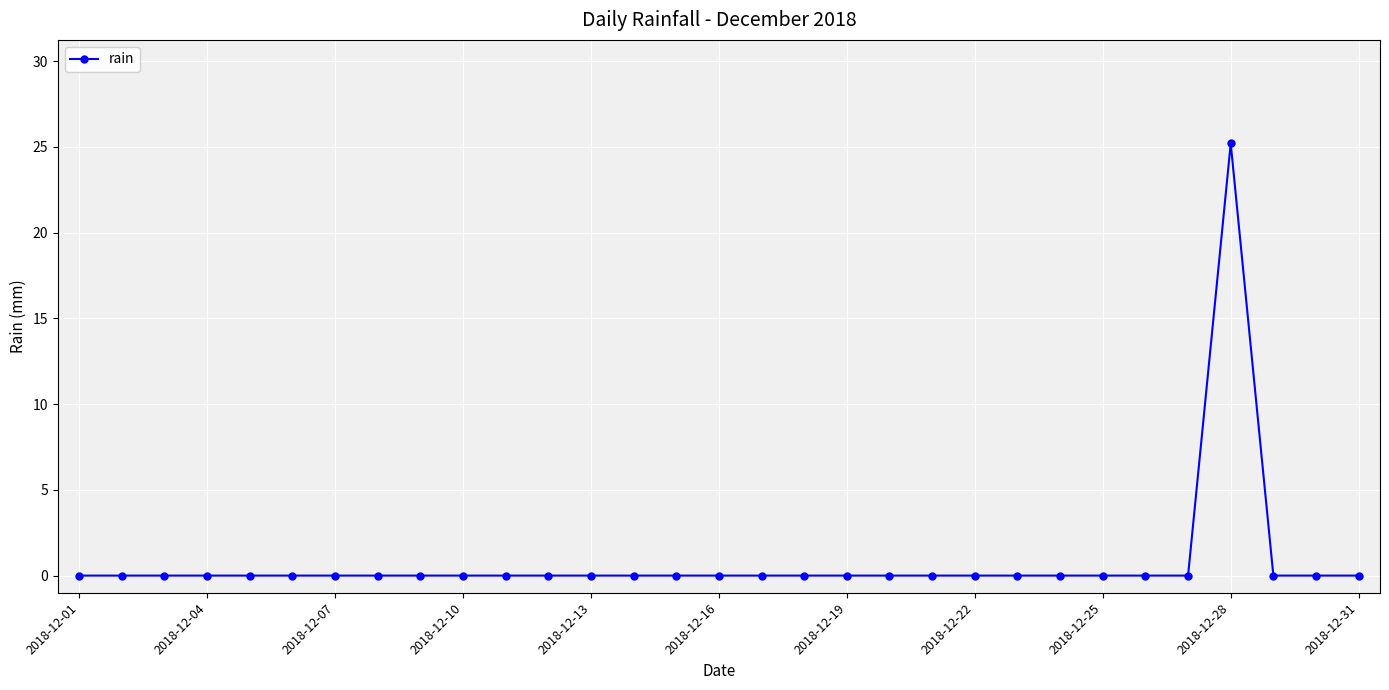

What is the sum of all values?

25.2